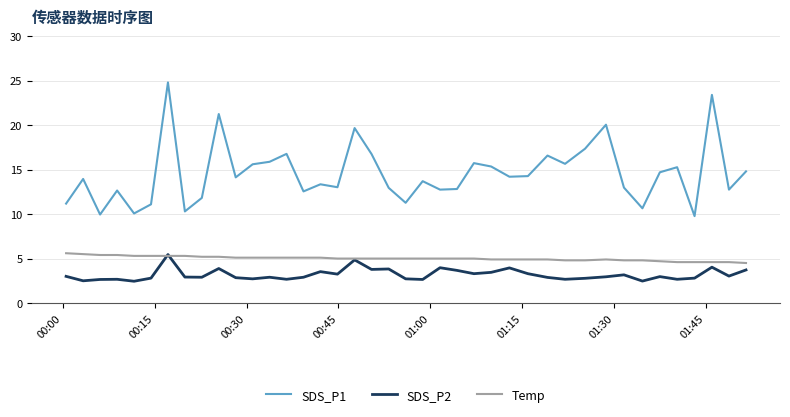

Which series has the widest spread of values?

SDS_P1